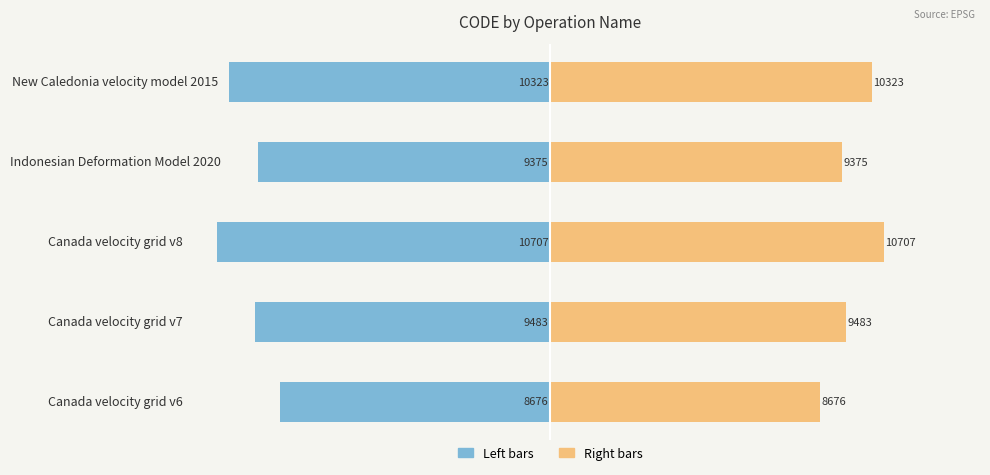

How many series are shown in this chart?

2